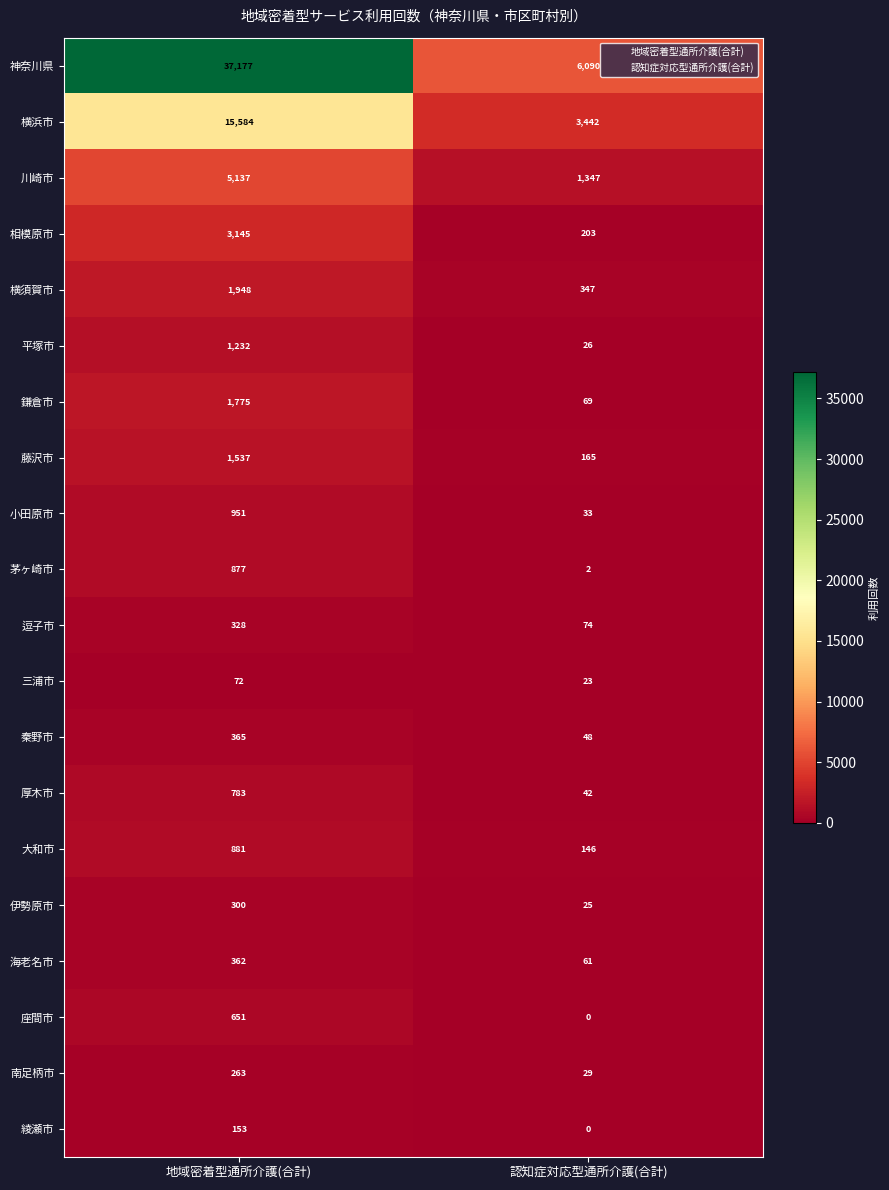

Between 地域密着型通所介護(合計) and 認知症対応型通所介護(合計), which series saw the biggest shift?

神奈川県